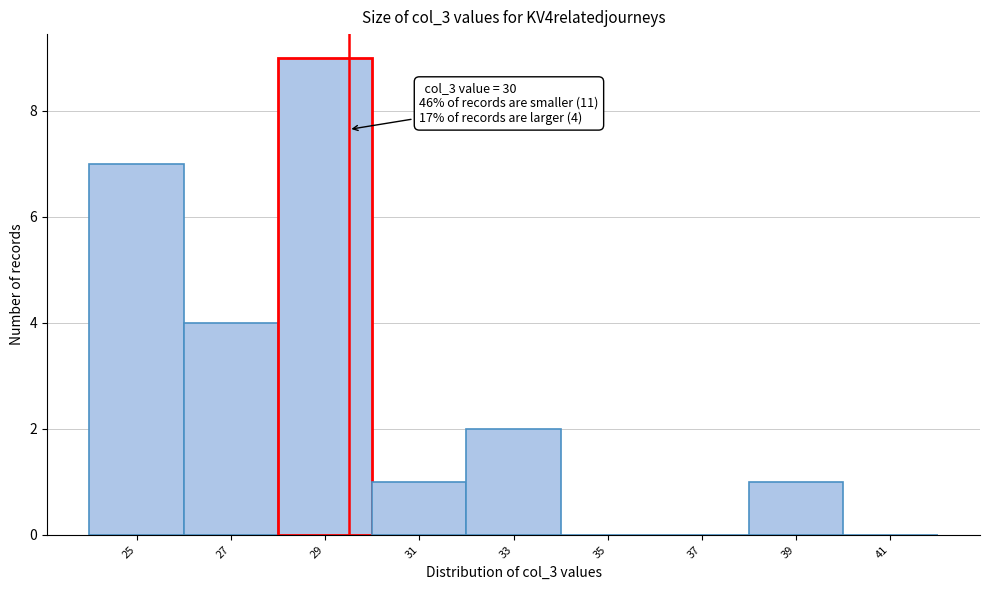

Reading left to right, what are all the values shown in this chart?

25=7	27=4	29=9	31=1	33=2	35=0	37=0	39=1	41=0